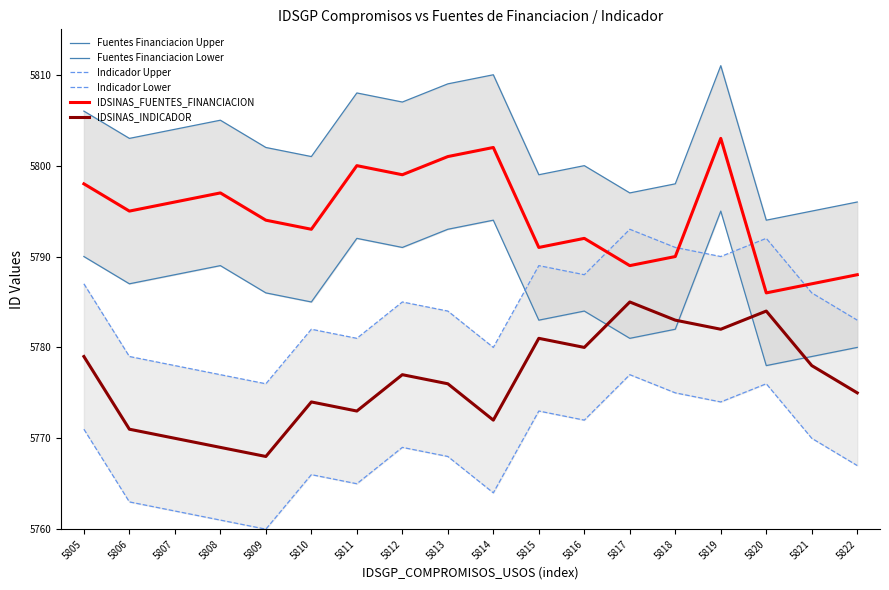

What is the highest value of the Fuentes Financiacion Upper series?

5811